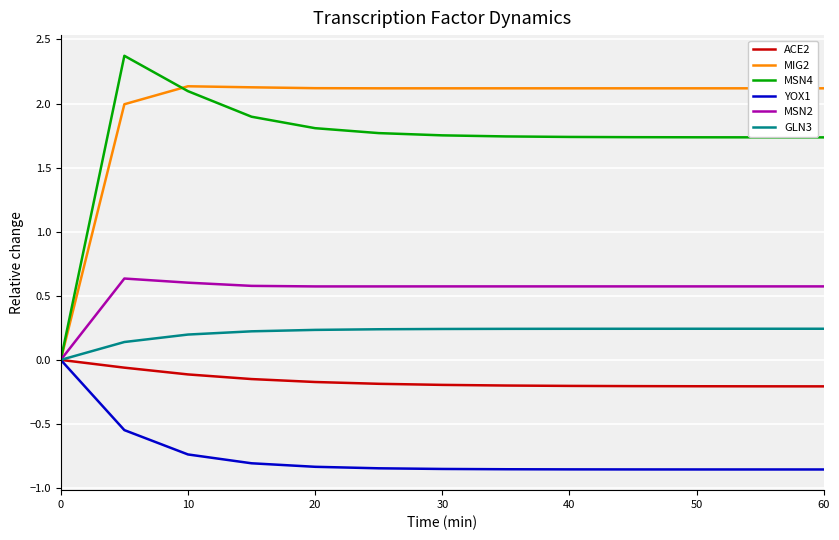

Which series has the largest range (max minus min)?

MSN4